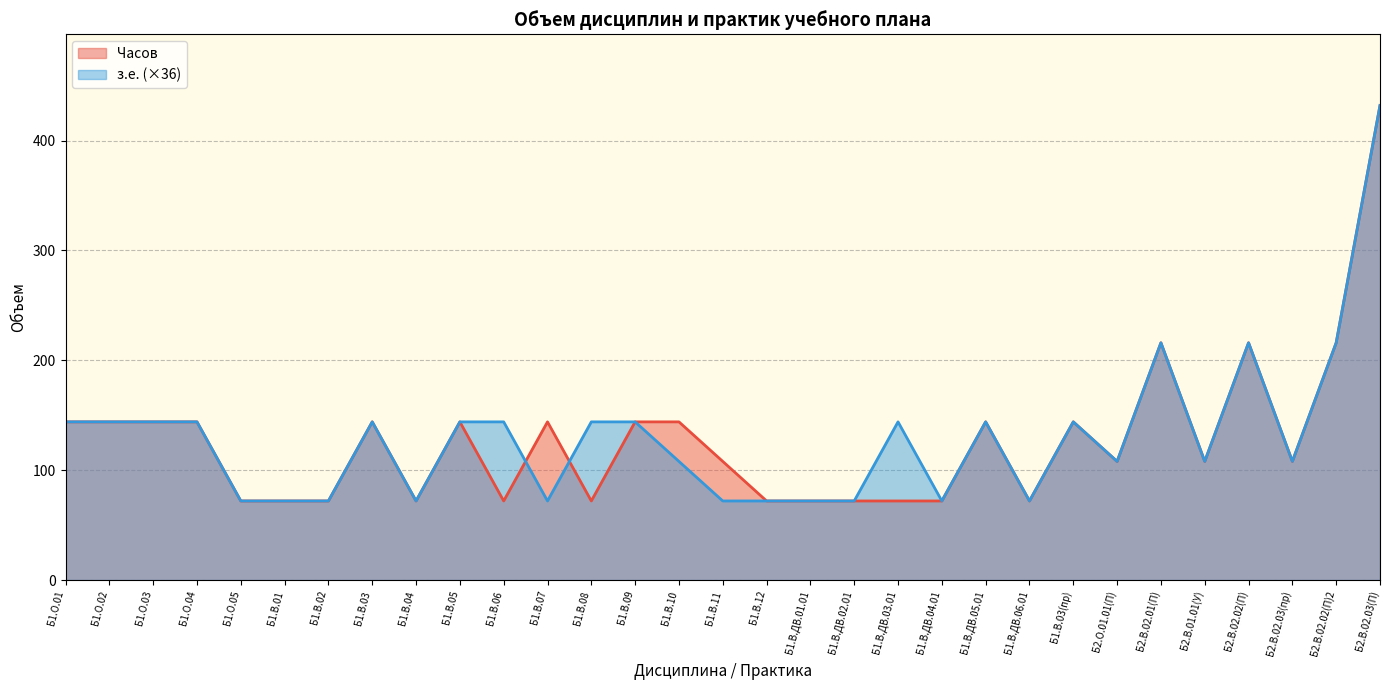

Where does the з.е. series first go above 144?

Б2.В.02.01(П)